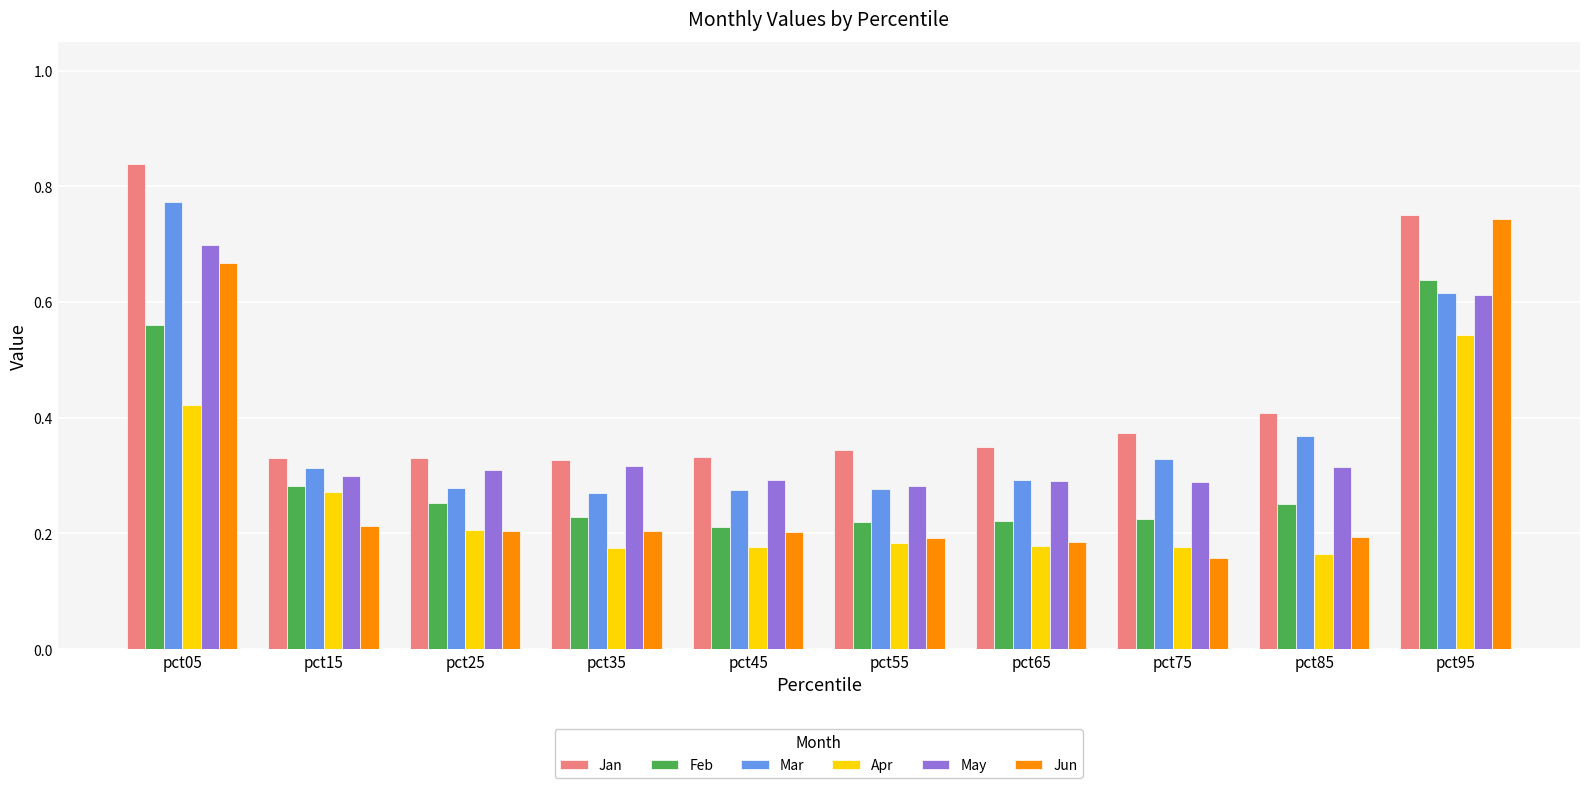

Where is Apr nearest to the value 0?

pct85